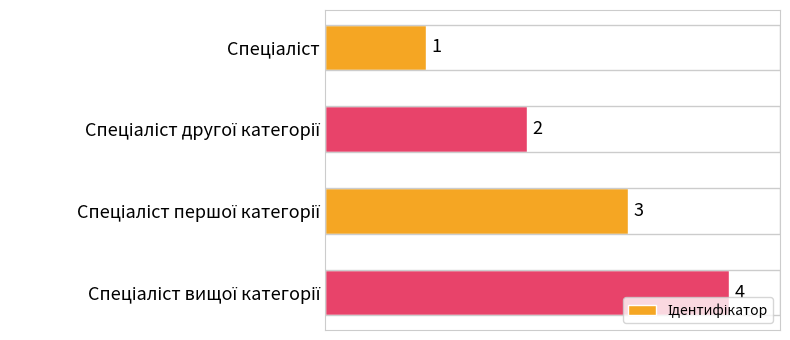

What is the difference between the maximum and minimum values?

3